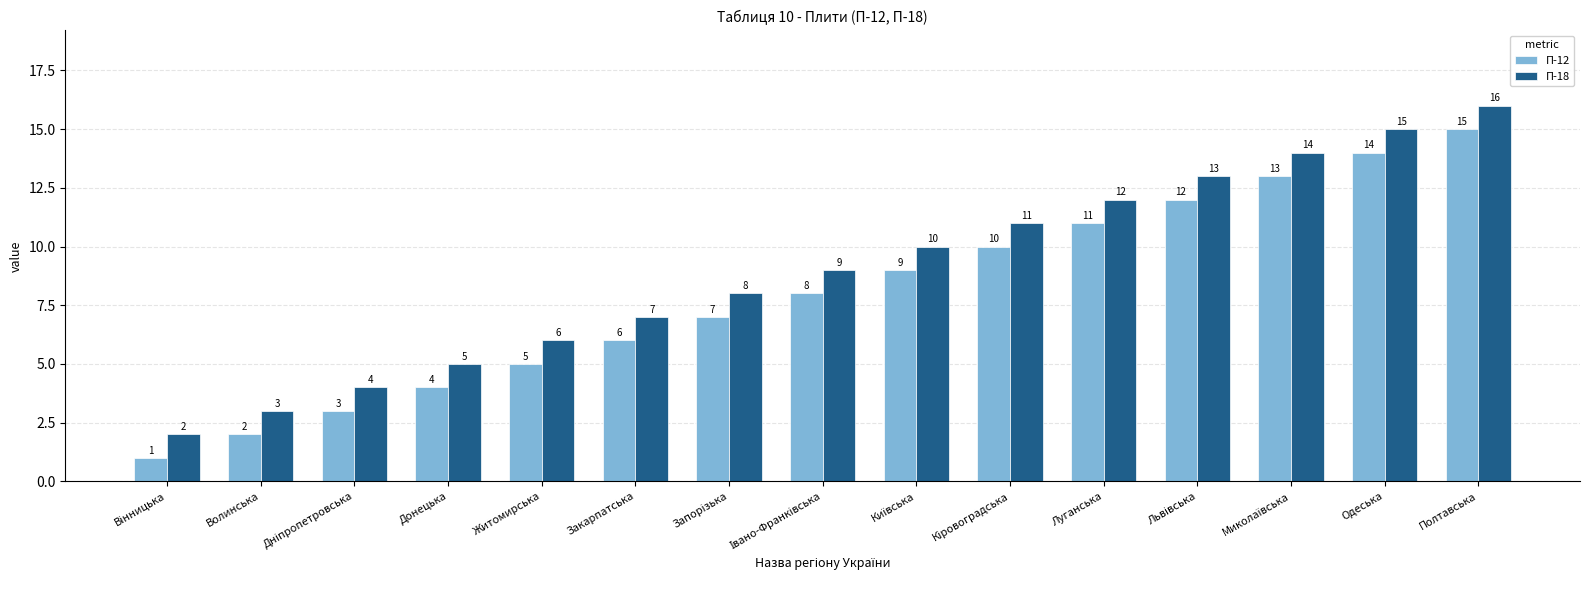

Which series has the largest total across all categories?

П-18